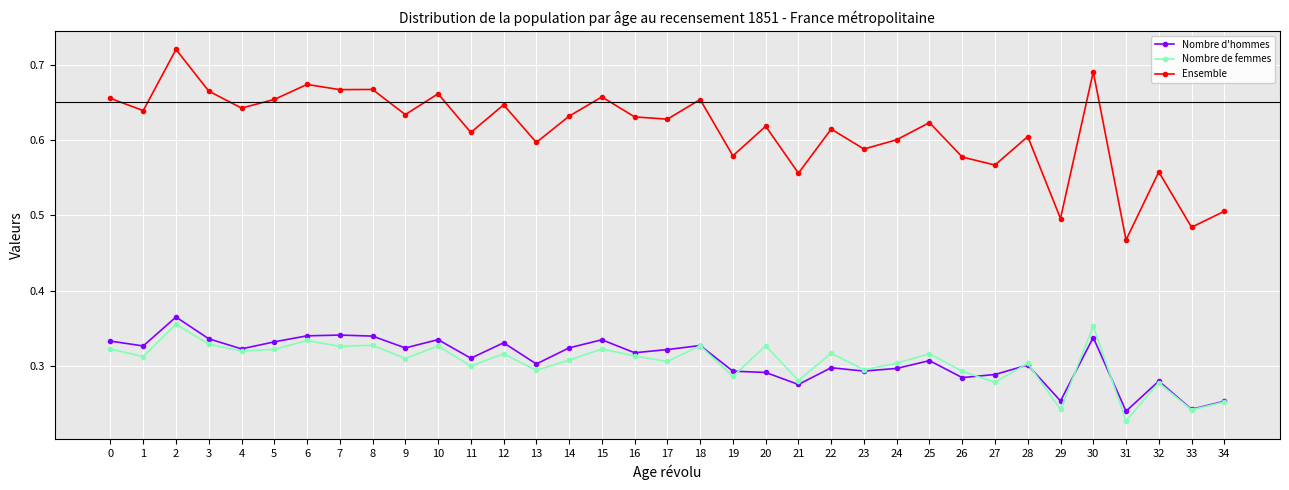

True or false: Nombre d'hommes and Ensemble cross at least once.

False